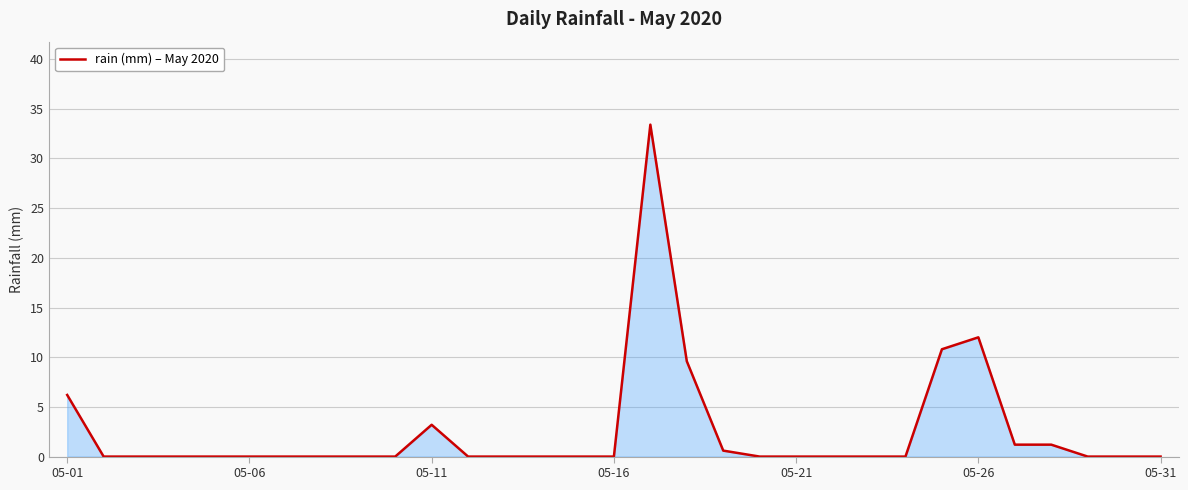

What is the maximum value shown in the chart?

33.4